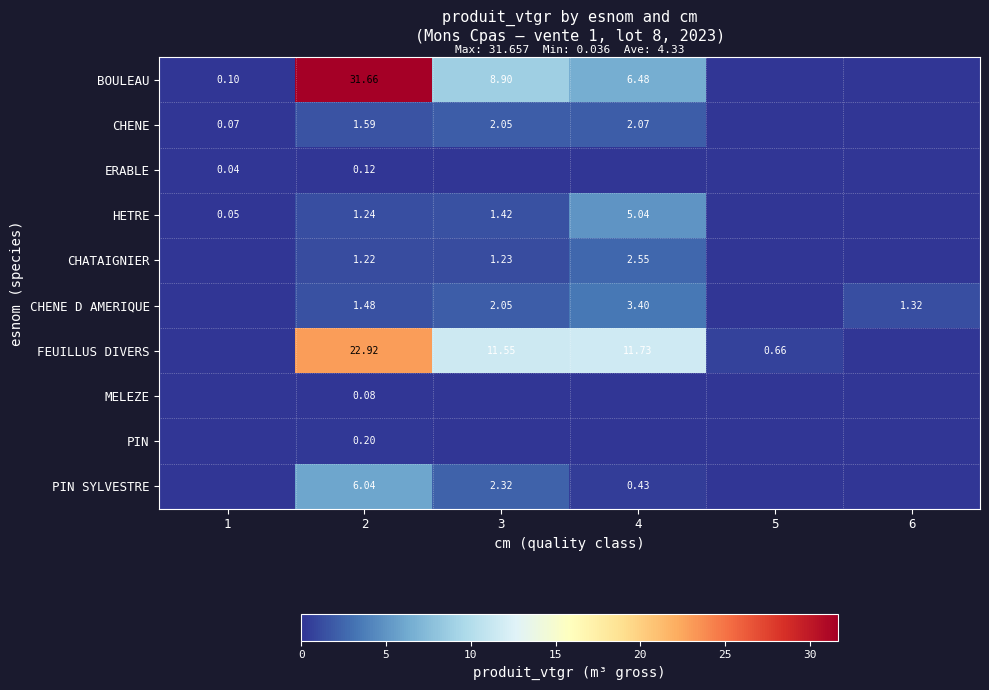

Is the value of FEUILLUS DIVERS at 2 greater than the value of PIN SYLVESTRE at 4?

Yes